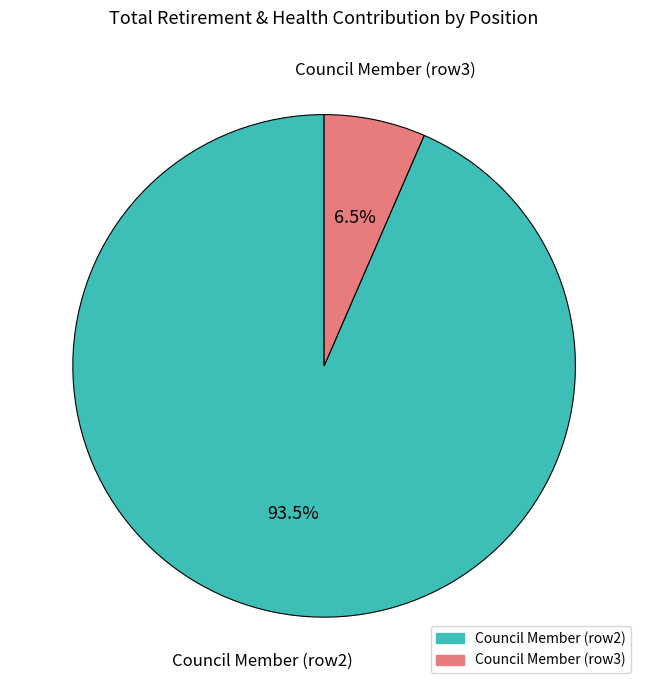

Is there any slice that represents more than half of the pie?

Yes